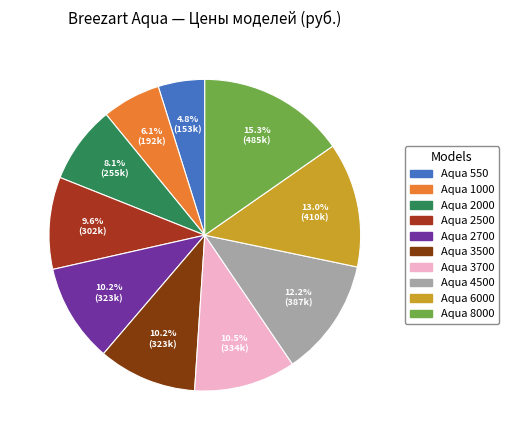

To the nearest percent, what is the combined percentage of Aqua 3700 and Aqua 3500?

21%